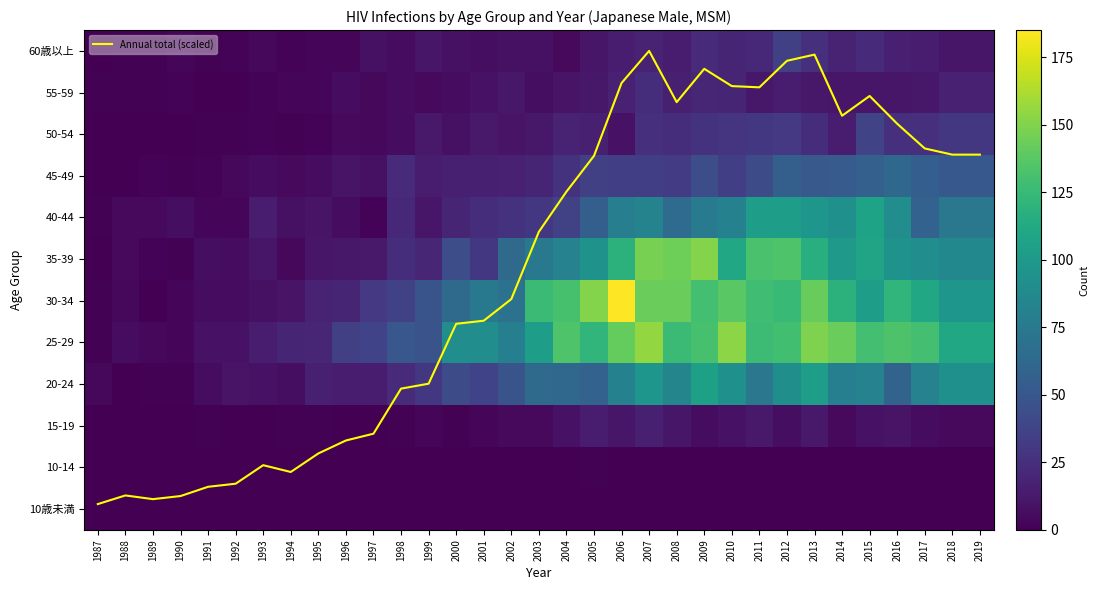

Between 1999 and 2006, which series saw the biggest shift?

30-34